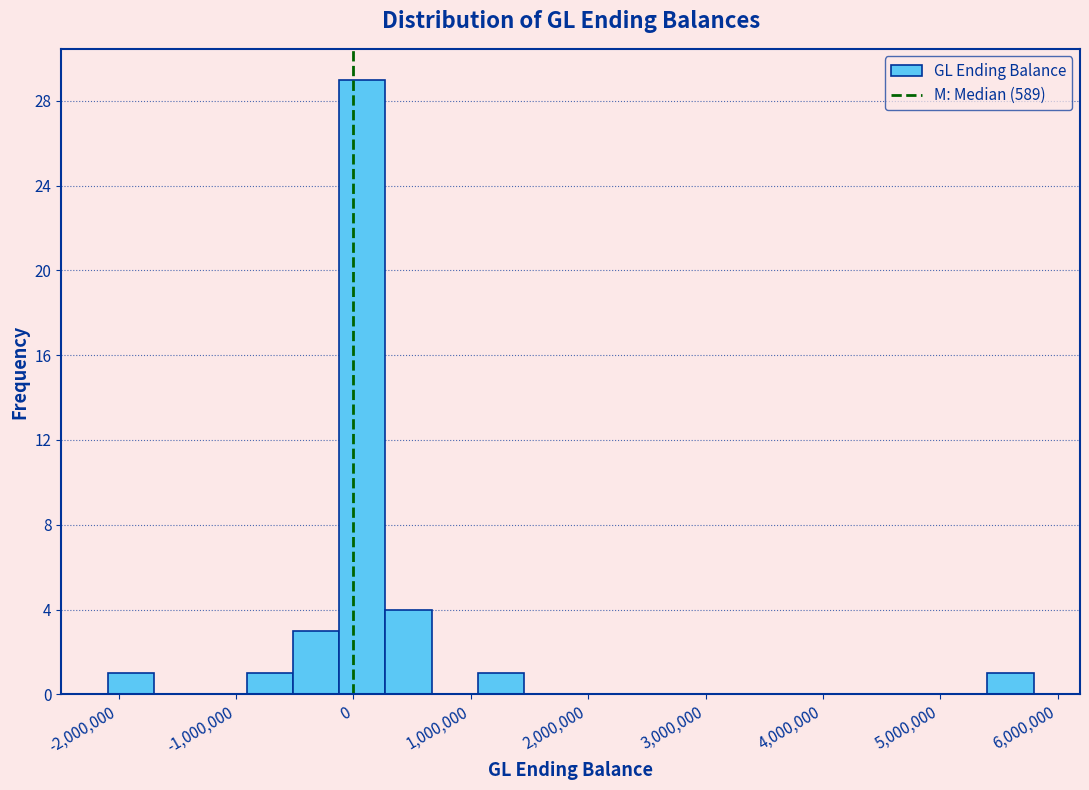

Read against the x-axis, roughly where is the centre of the tallest bar?

100000